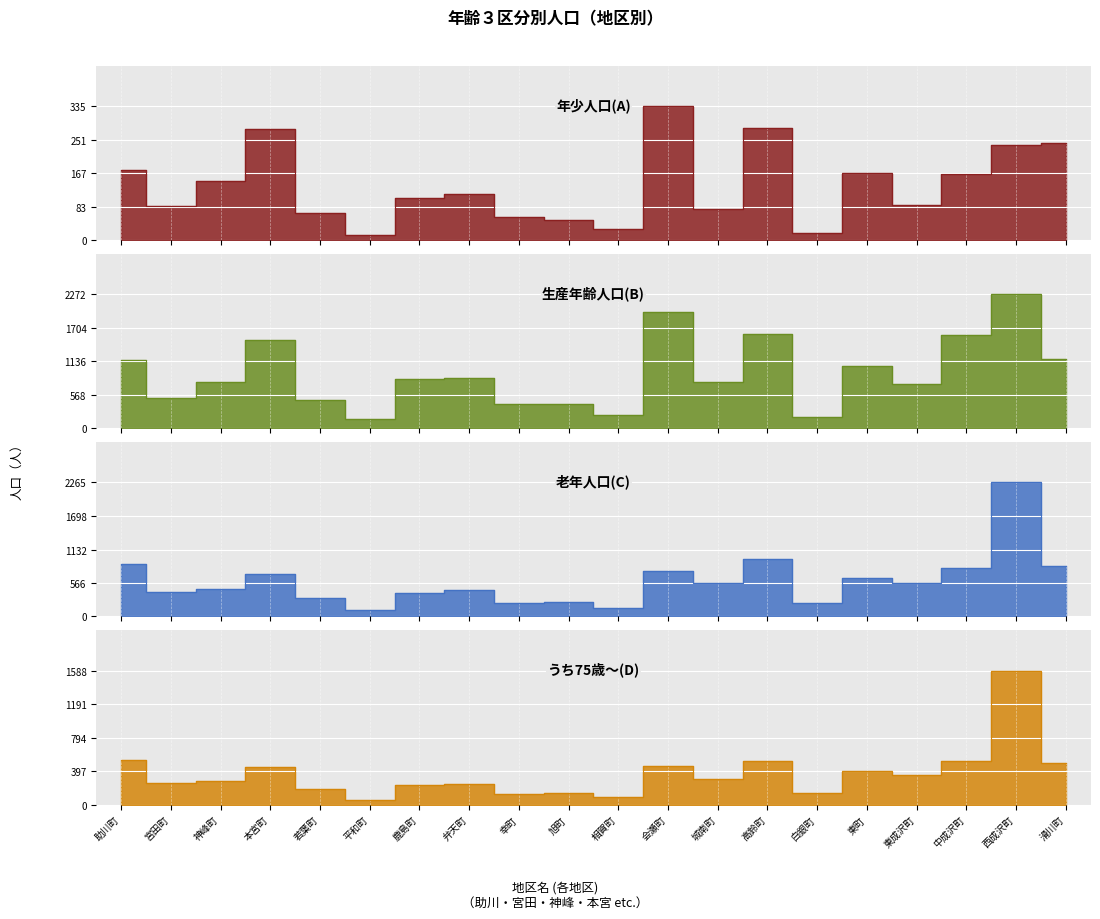

Between 弁天町 and 幸町, which series saw the biggest shift?

生産年齢人口(B)